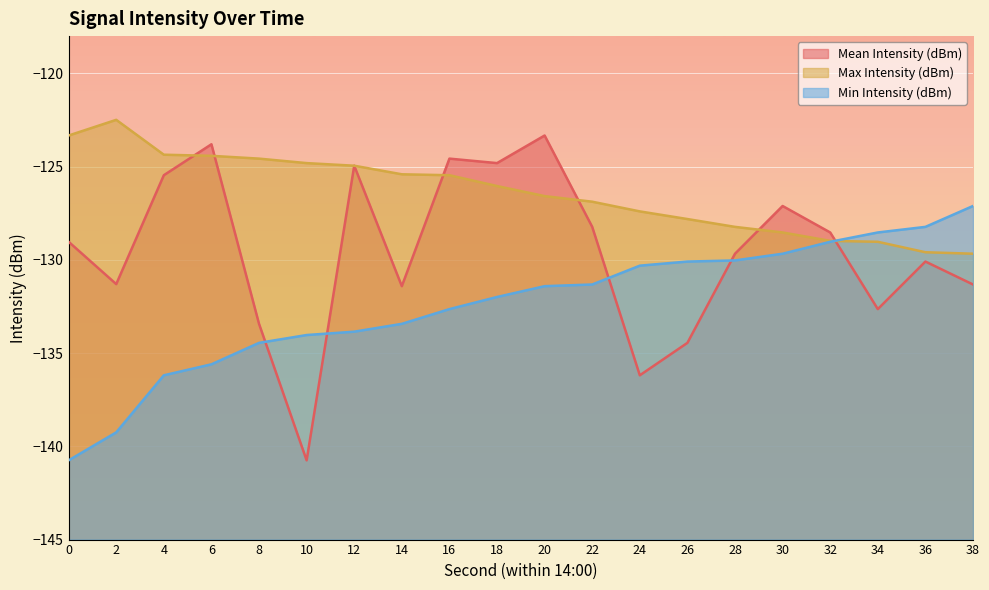

What is the approximate value of Mean Intensity (dBm) at 38?

-131.3